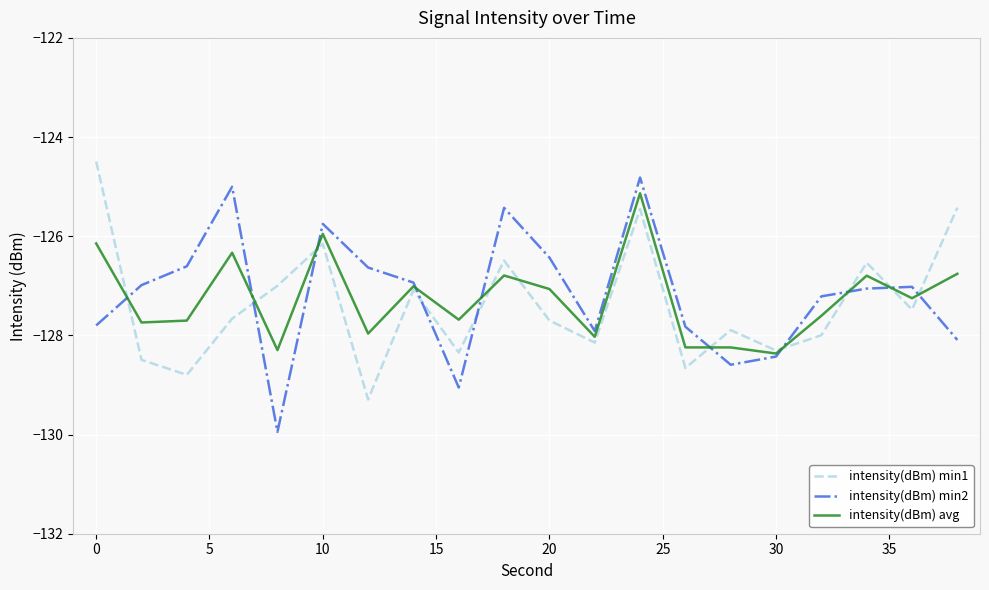

True or false: intensity(dBm) min1 and intensity(dBm) min2 cross at least once.

True